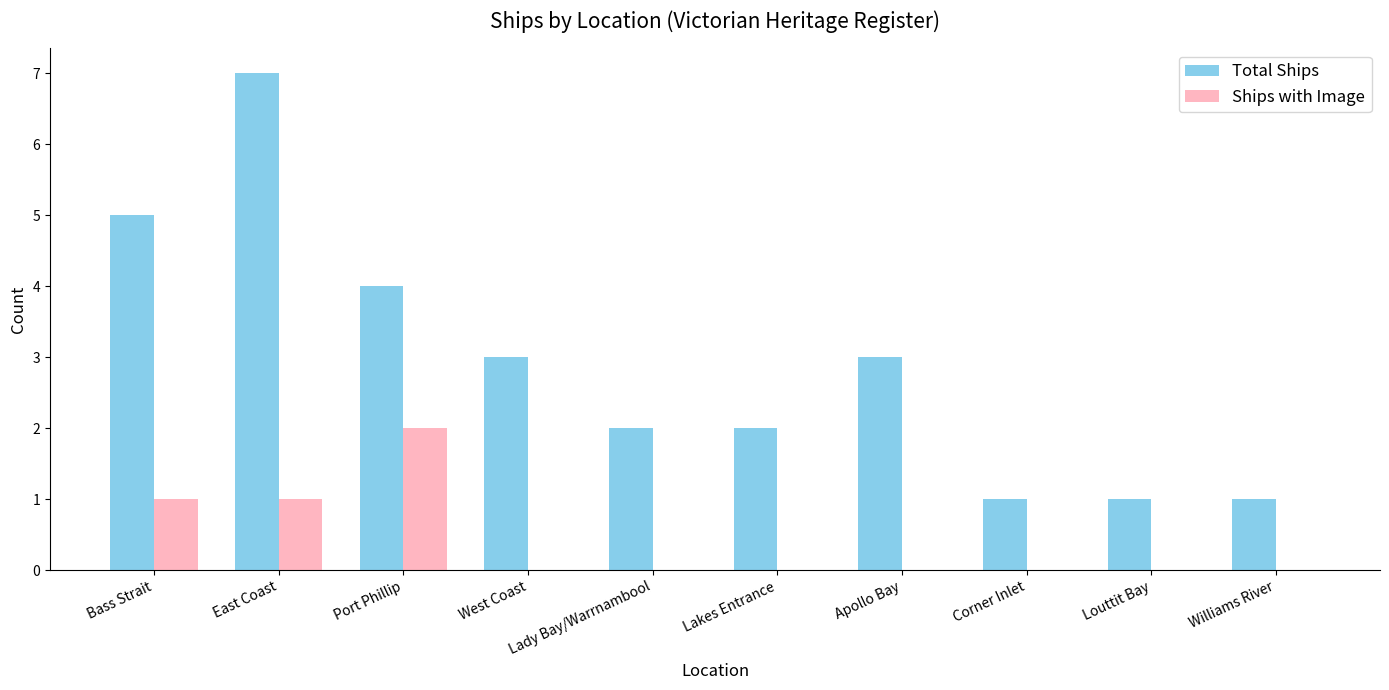

Is the value of Total Ships at West Coast greater than the value of Ships with Image at Apollo Bay?

Yes